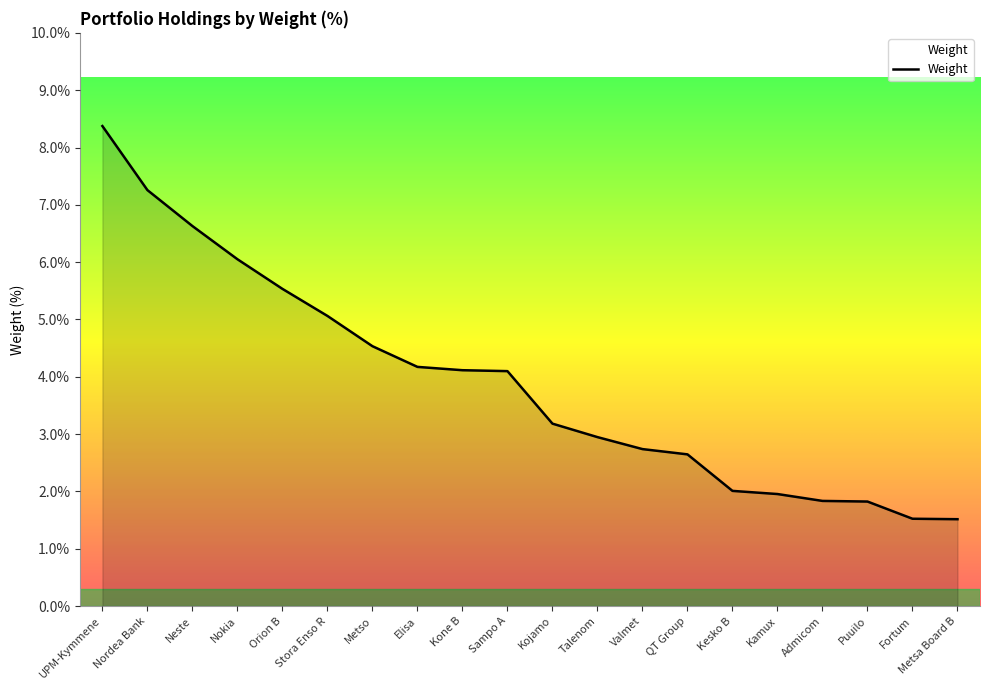

What is the ratio of the value at Sampo A to the value at Stora Enso R?

0.8